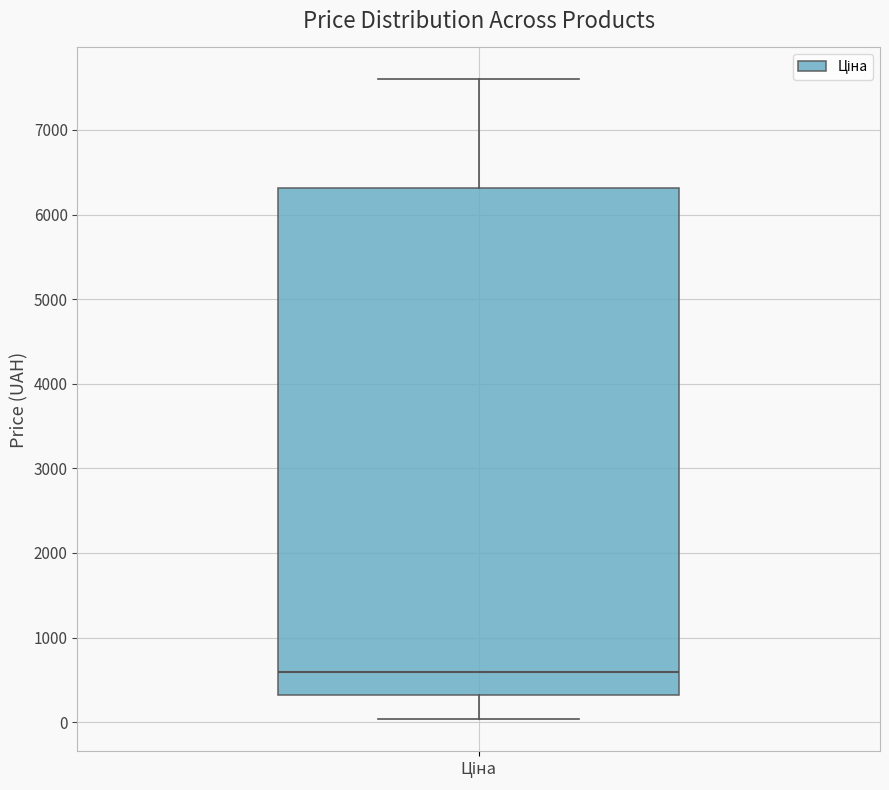

Read this box plot against the y-axis: the position of the median line, the range covered by the box, and the ends of both whiskers. The values are not printed on the chart, so give them approximately, as read against the axis.

median 600, box 300 to 6300, whiskers 0 to 7600